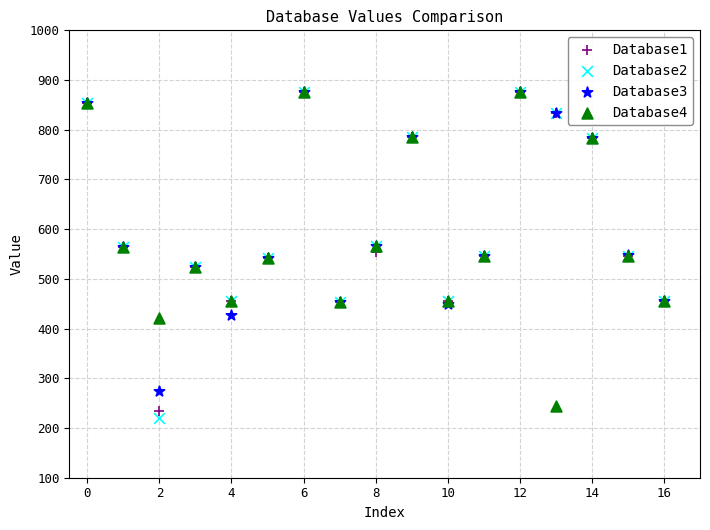

What are all the series names shown in the legend?

Database1, Database2, Database3, Database4